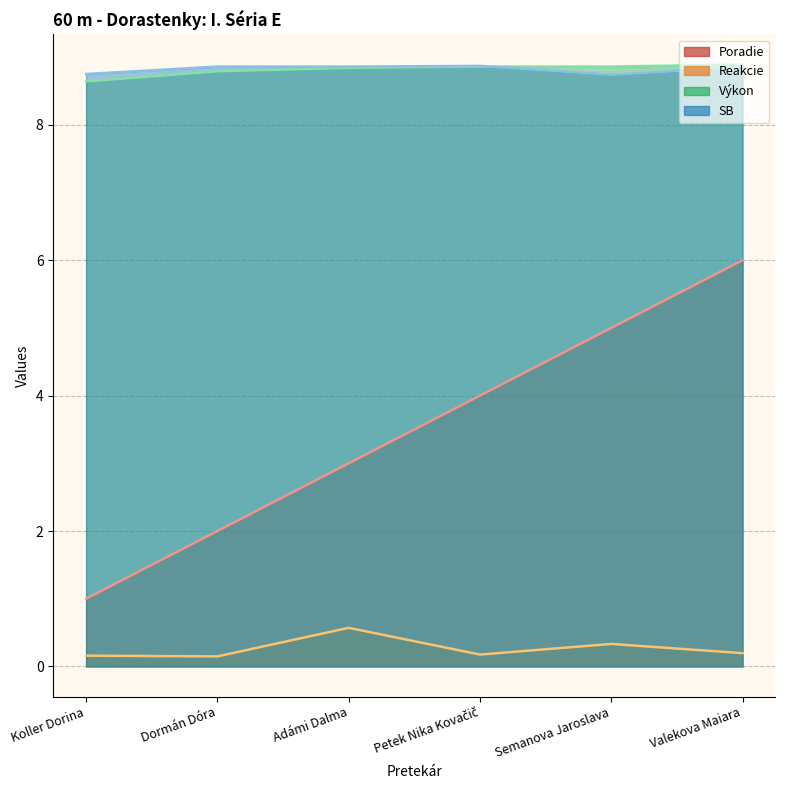

The value of SB at Adámi Dalma is 15.3. True or false?

False